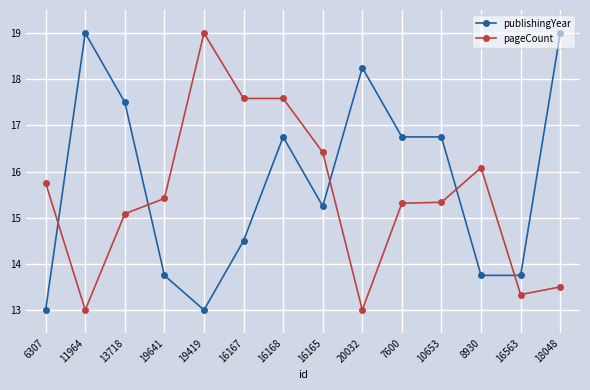

What is the maximum value shown in the chart?

19.0